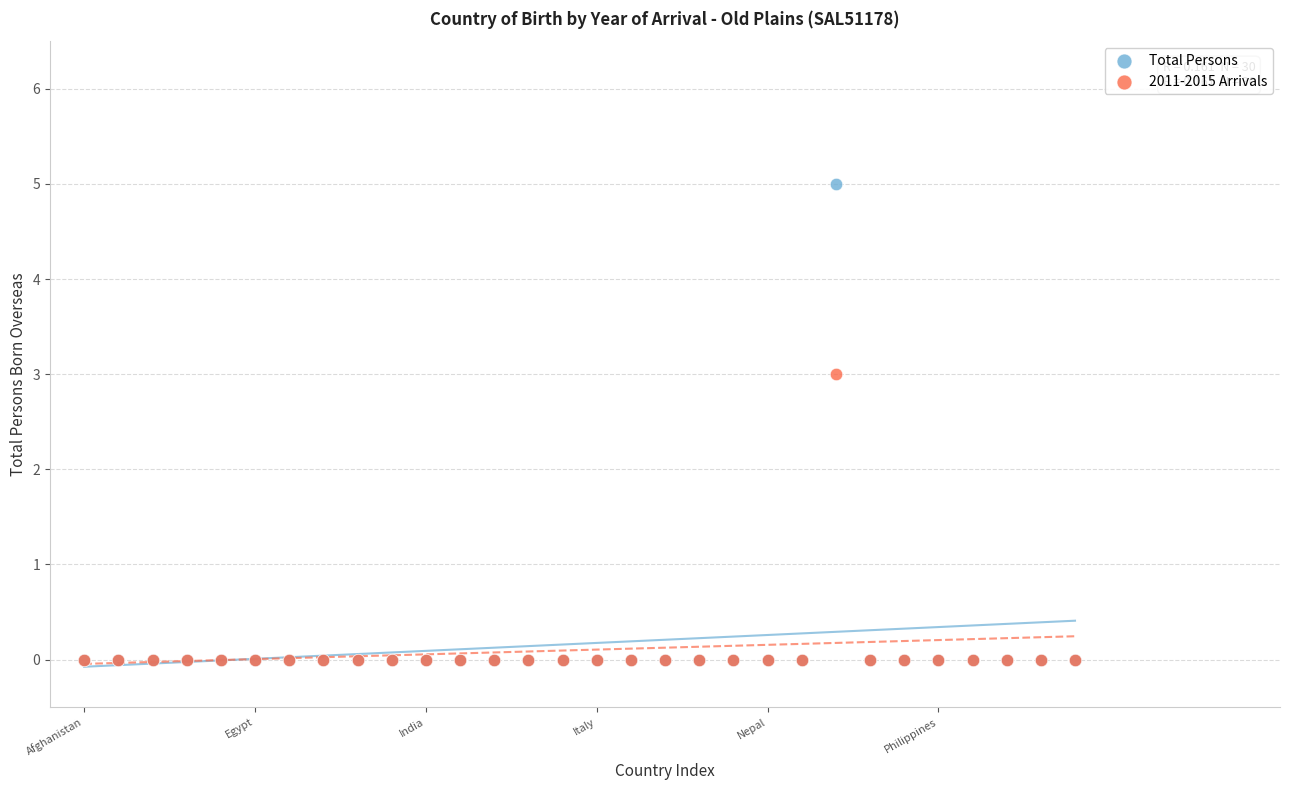

Which series reaches the maximum Y coordinate?

Total Persons